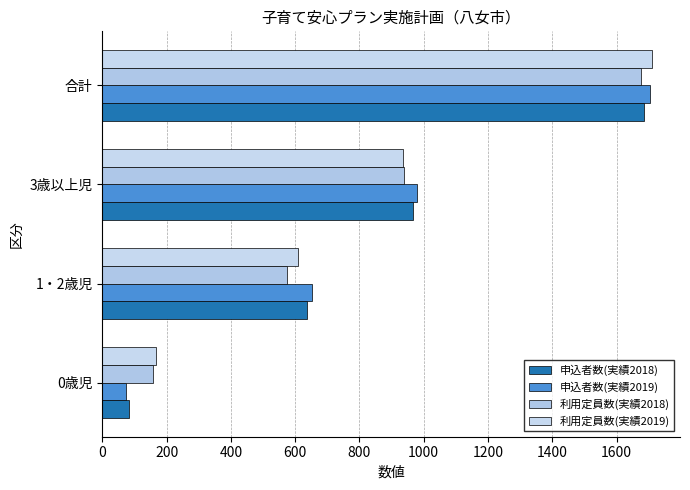

Reading right to left, list all the values displayed in this chart.

申込者数(実績2018): 1686	966	637	83
申込者数(実績2019): 1703	978	652	73
利用定員数(実績2018): 1675	940	576	159
利用定員数(実績2019): 1712	937	609	166